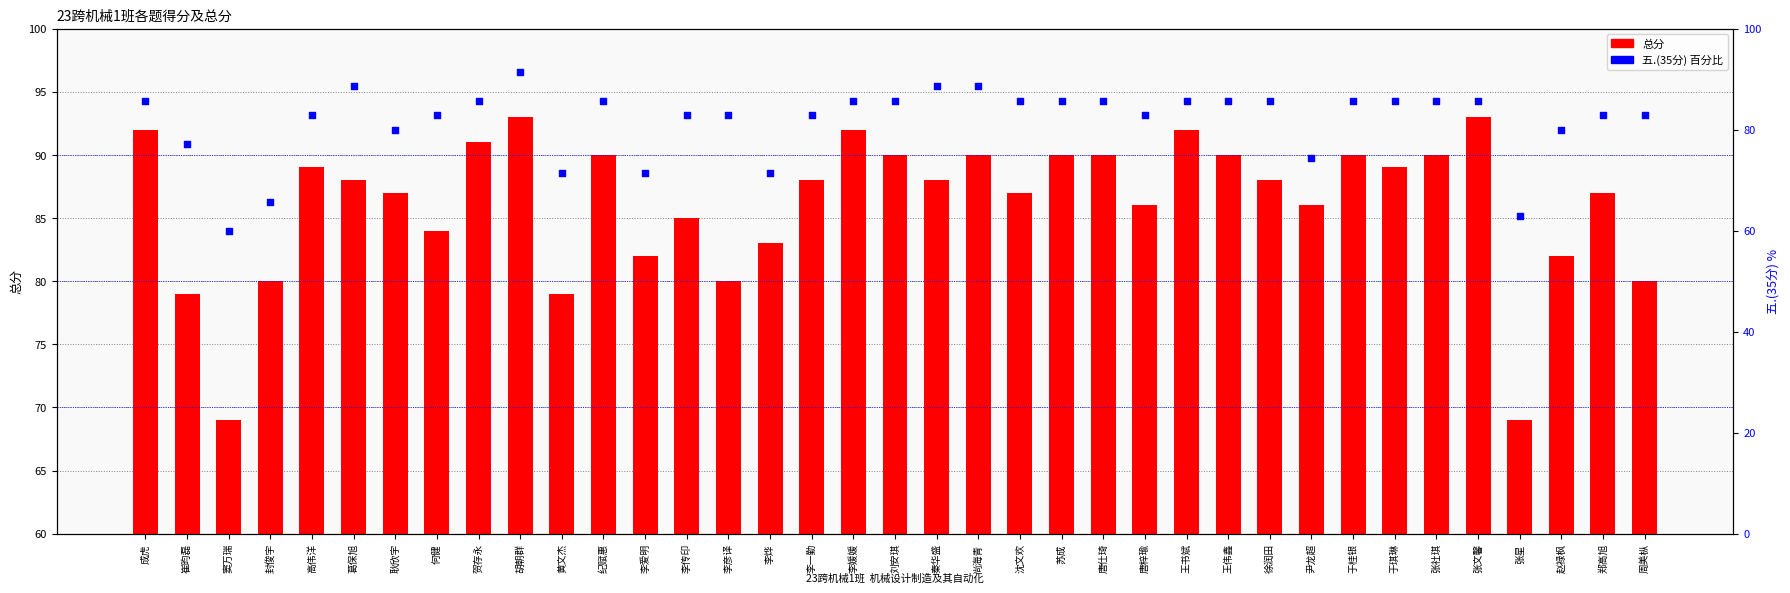

Which series has the widest spread of Y values?

五.(35分) 百分比